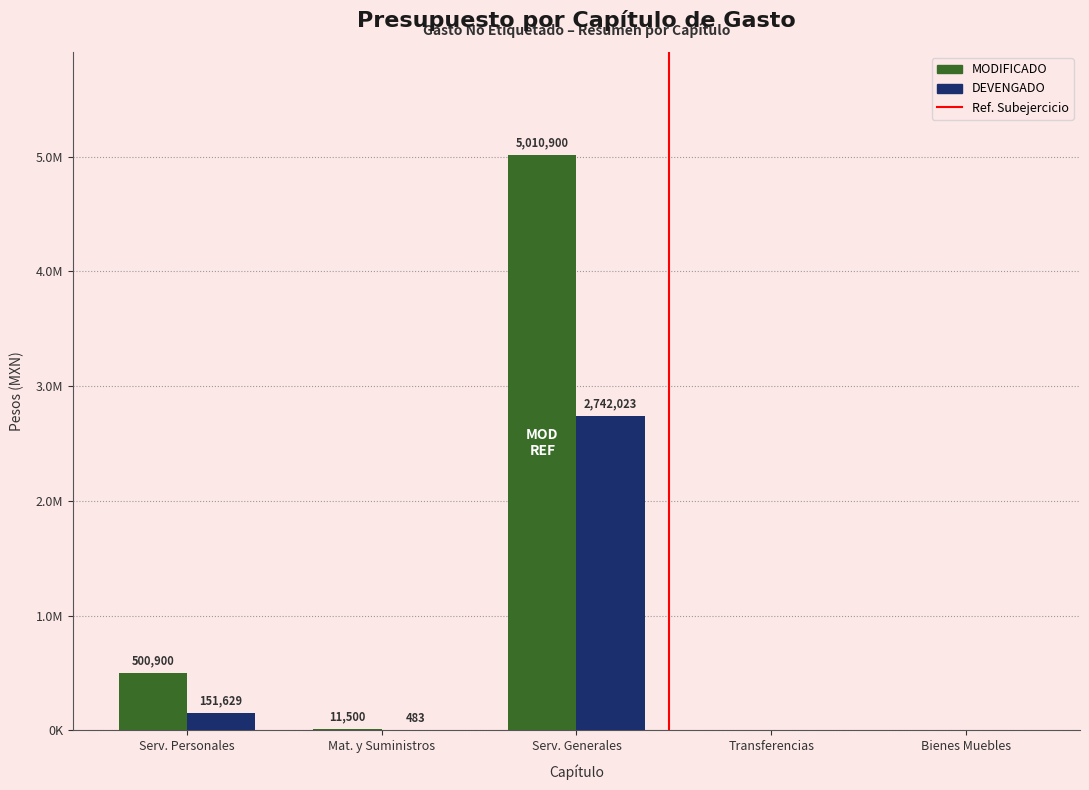

Are the bars grouped side by side (vs. stacked)?

Yes